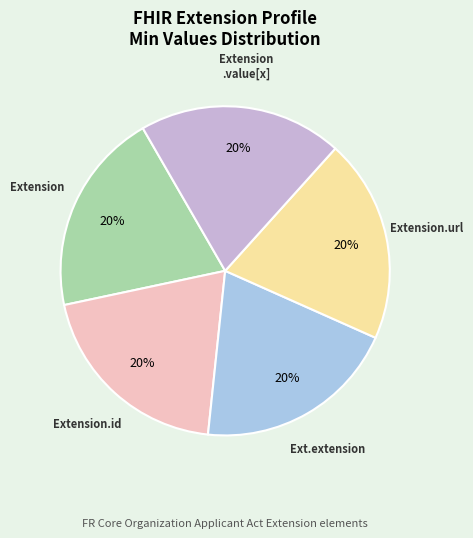

How many segments does this pie chart have?

5